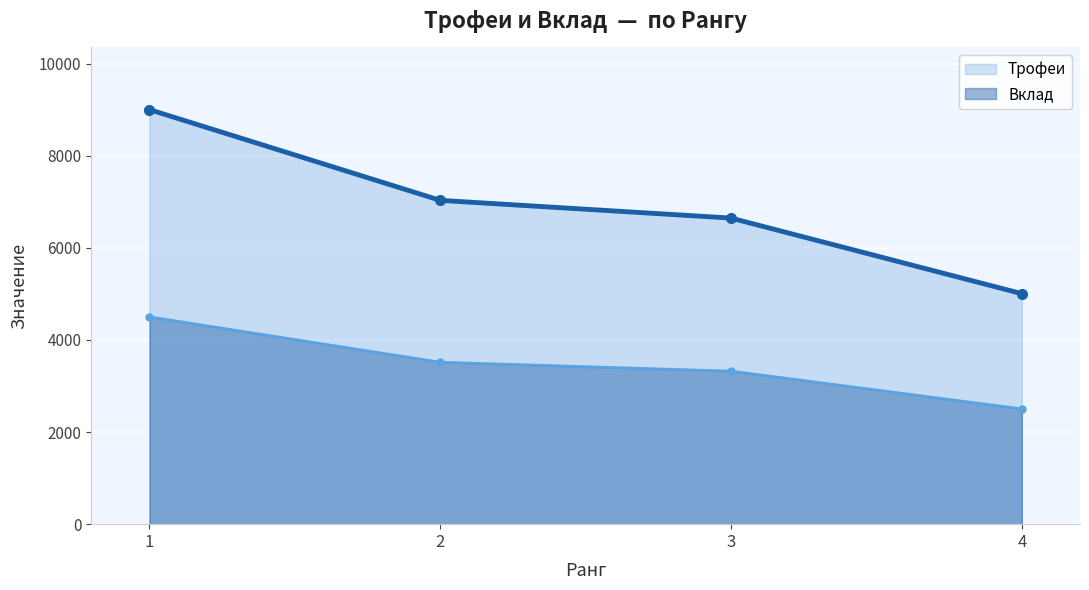

What is the value of the Вклад point at the 4th from the left?

2502